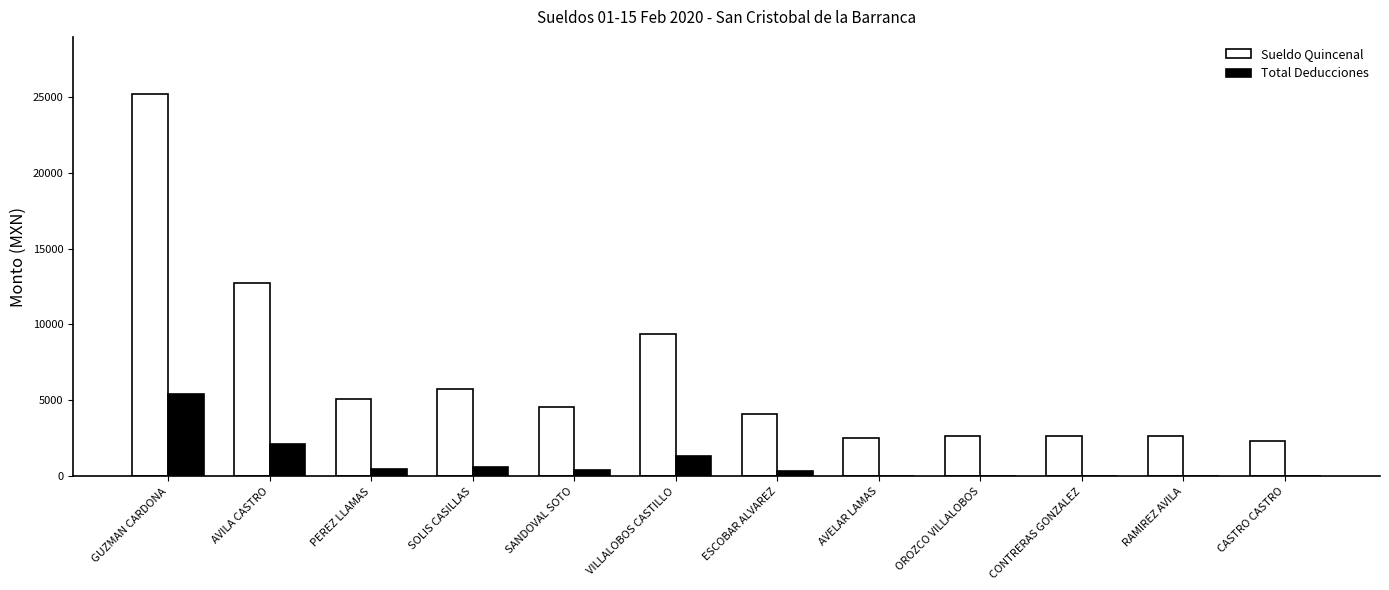

Which series has the largest total across all categories?

Sueldo Quincenal